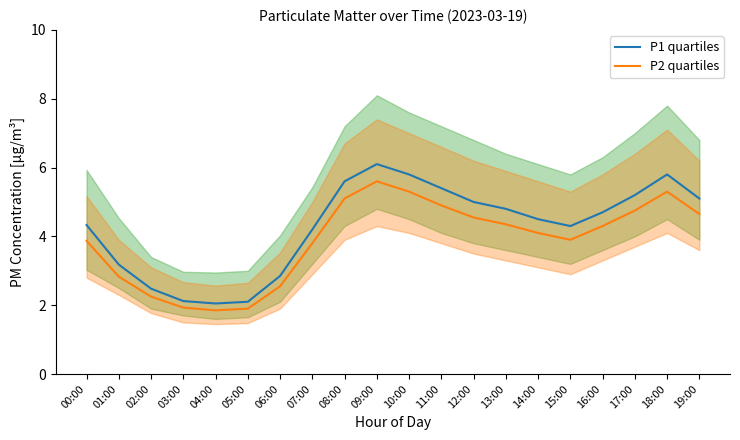

How many series are shown in this chart?

2